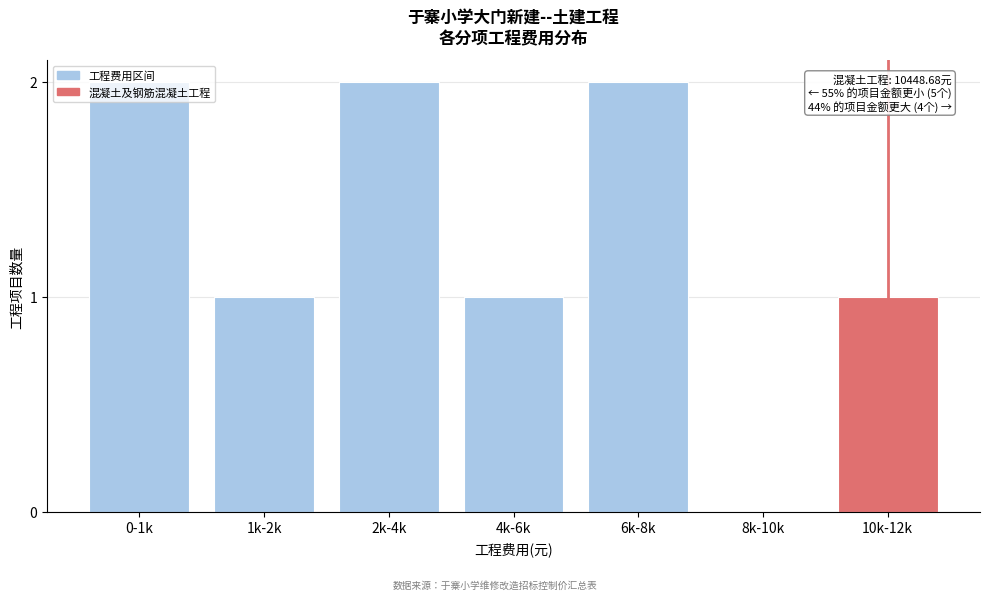

Between 8k-10k and 6k-8k, which is larger?

6k-8k